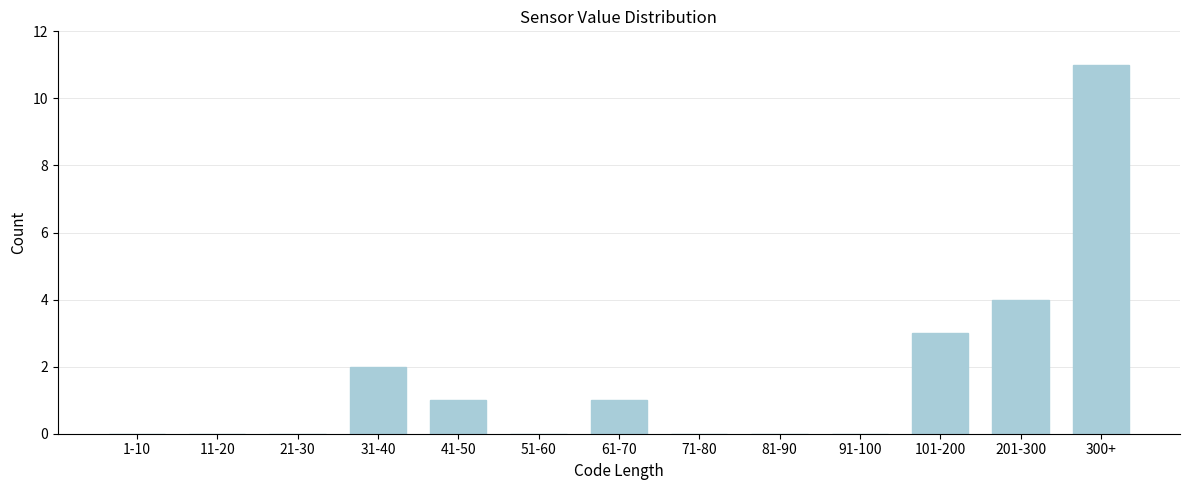

Reading left to right, list all the values displayed in this chart.

1-10=0	11-20=0	21-30=0	31-40=2	41-50=1	51-60=0	61-70=1	71-80=0	81-90=0	91-100=0	101-200=3	201-300=4	300+=11